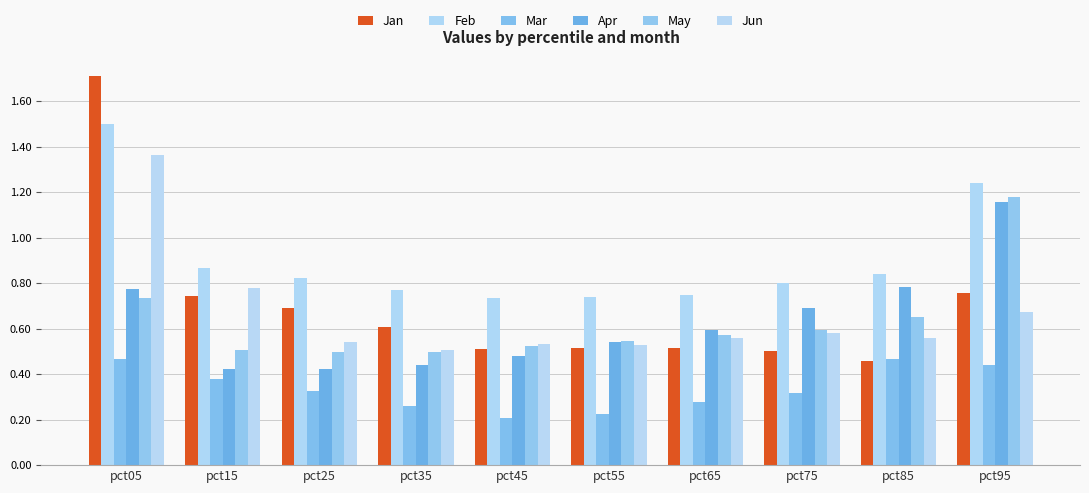

Which series has the widest spread of values?

Jan